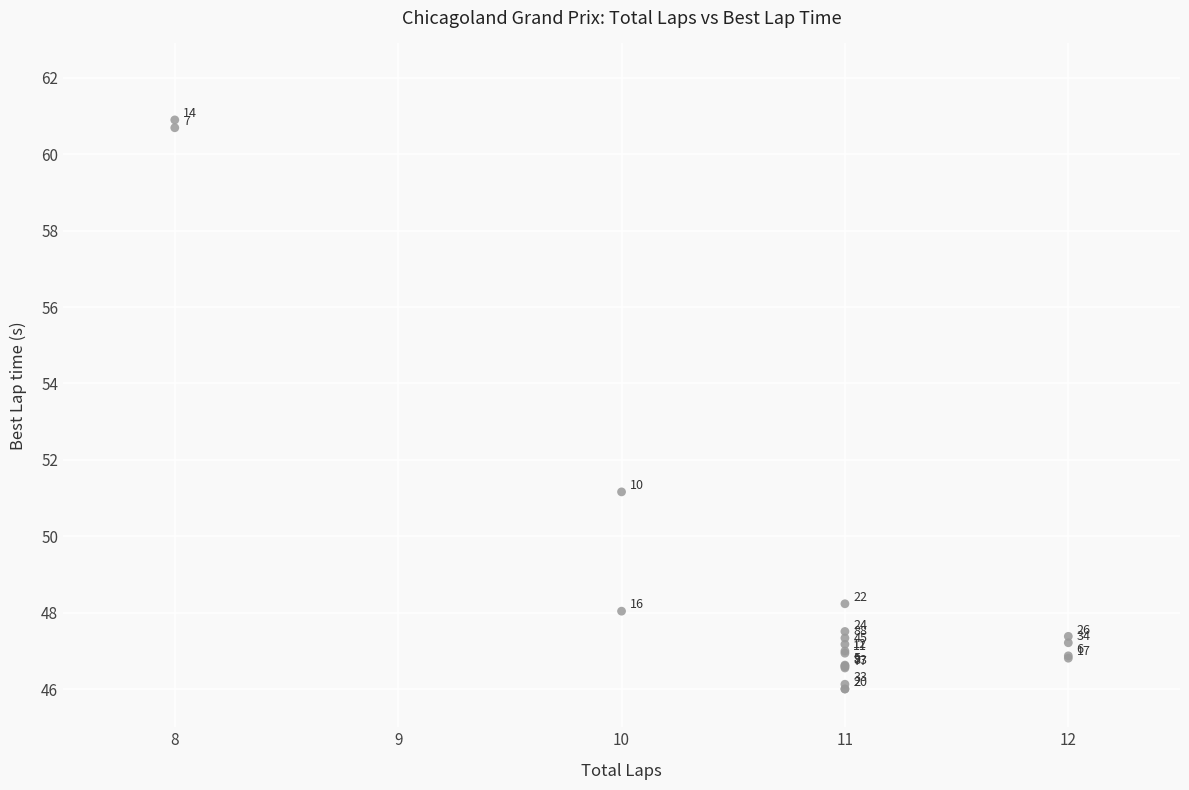

What Y value in the scatter plot is closest to 53?

51.2